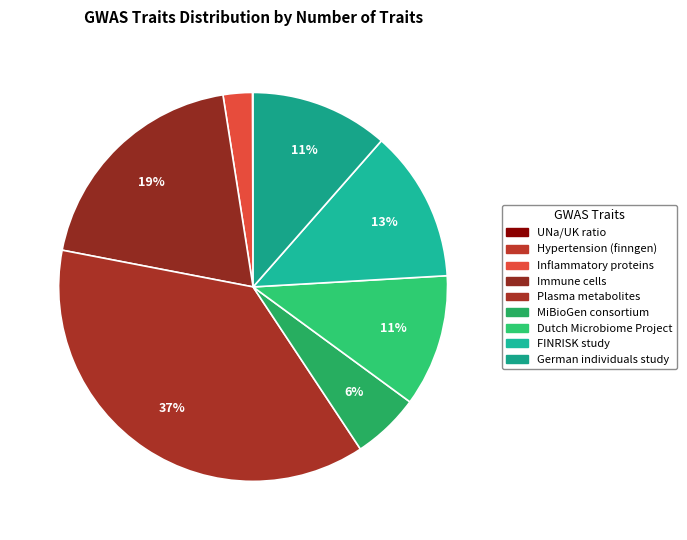

Which category has the smallest portion of the pie?

UNa/UK ratio